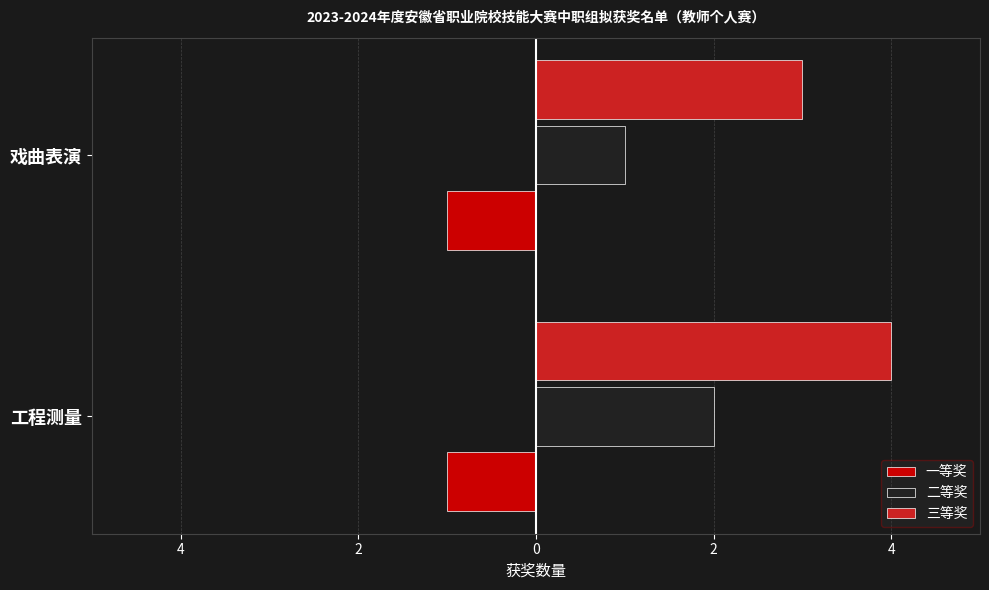

What are all the series names shown in the legend?

一等奖, 二等奖, 三等奖